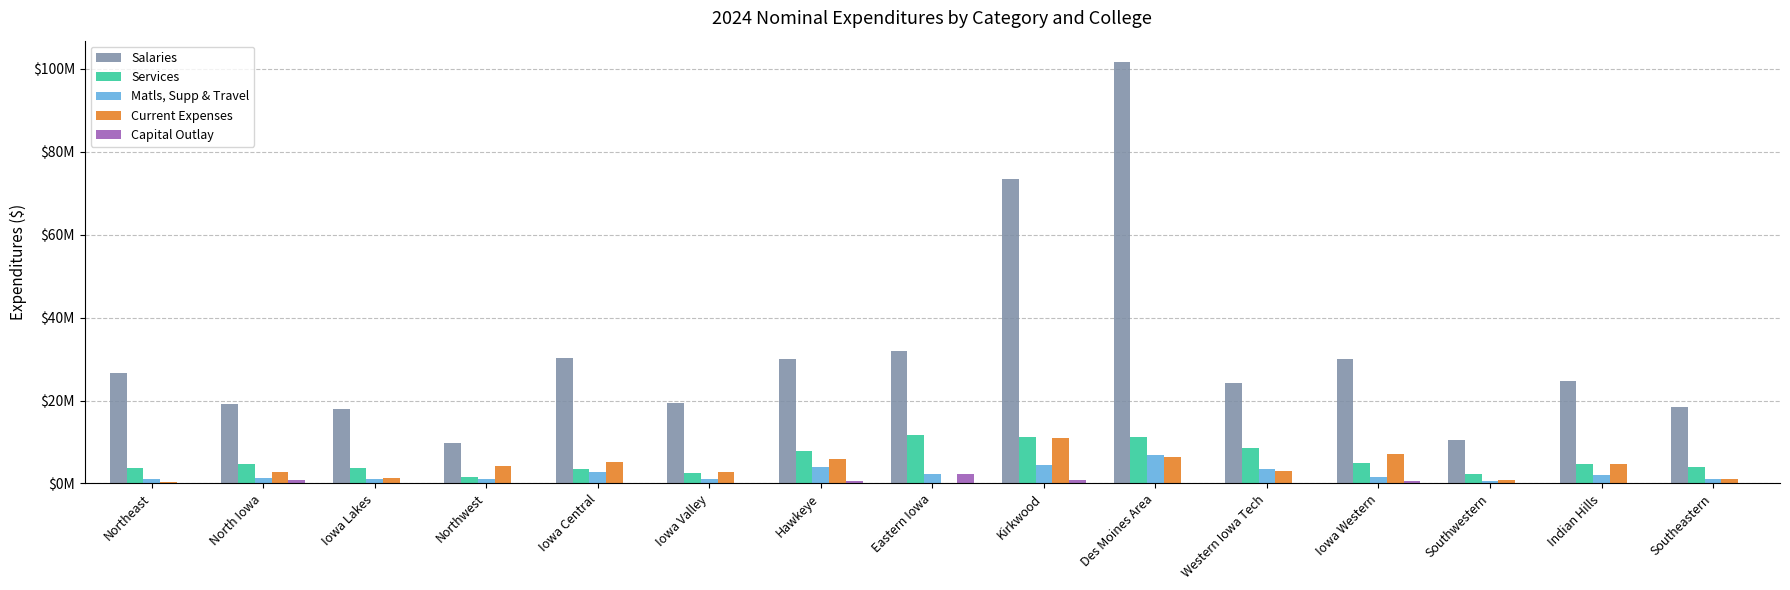

Are the bars horizontal?

No